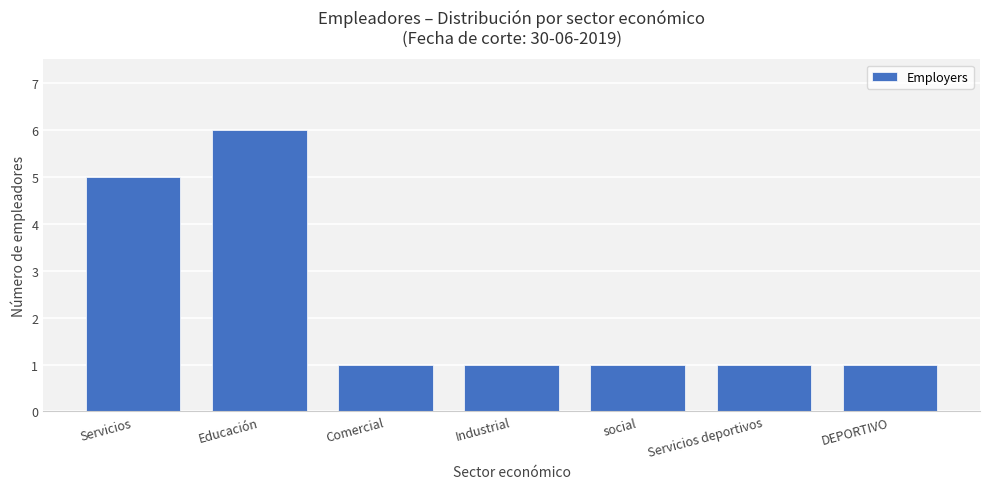

Which category has the highest value across all series?

Educación